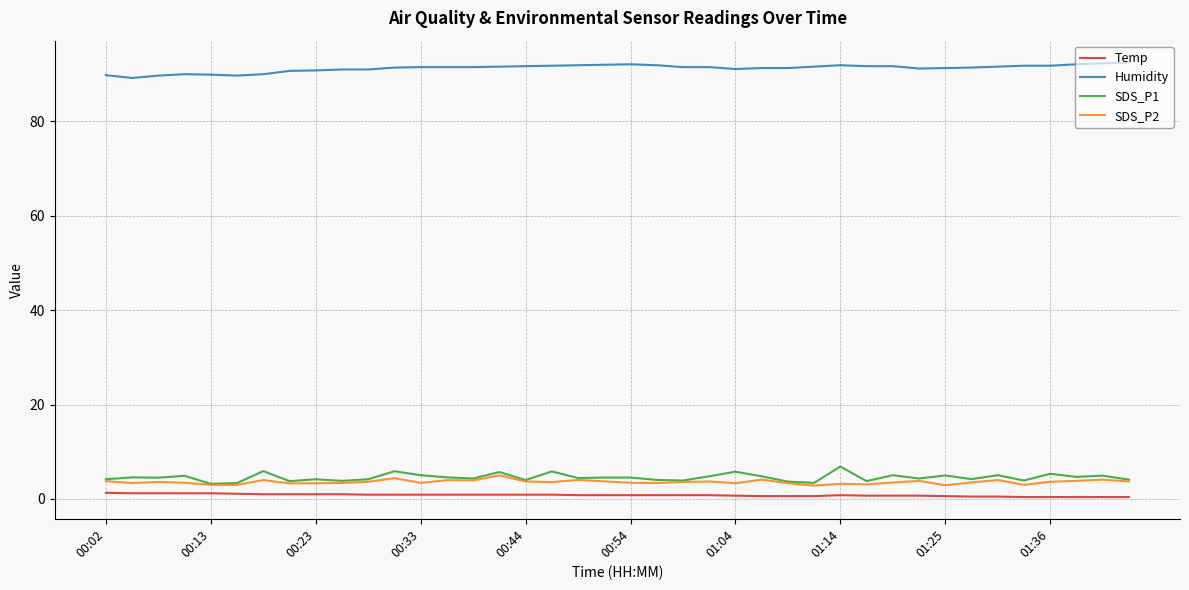

Which series has the largest total across all categories?

Humidity